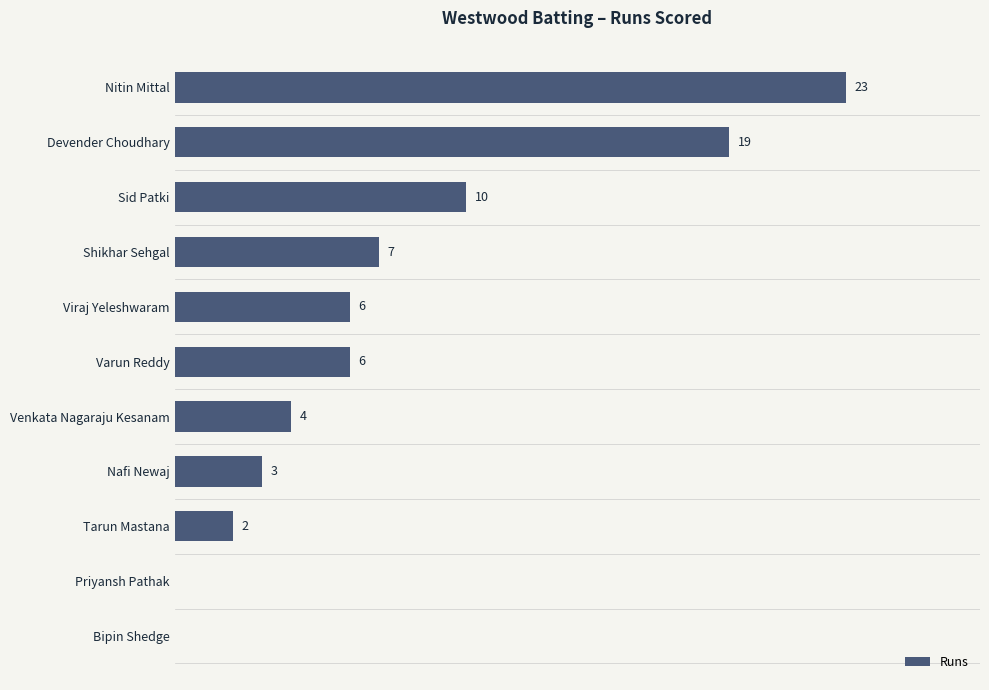

Which has a higher value, Viraj Yeleshwaram or Tarun Mastana?

Viraj Yeleshwaram